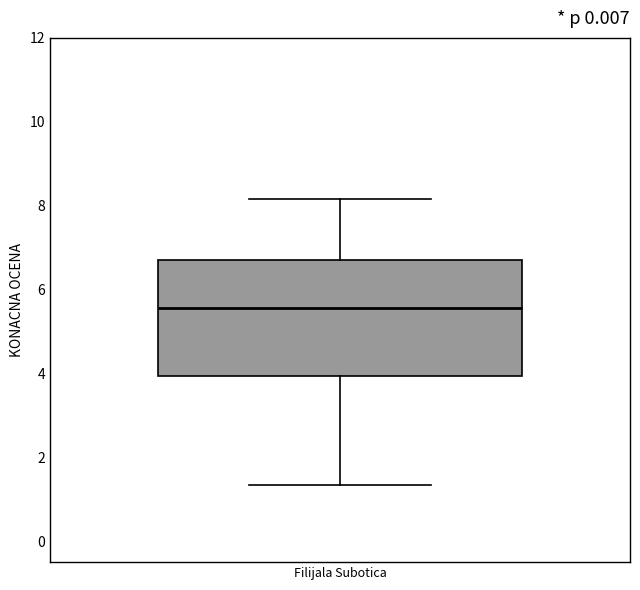

Where does the median line of the box for Filijala Subotica sit on the y-axis? The values are not printed on the chart, so give them approximately, as read against the axis.

5.6